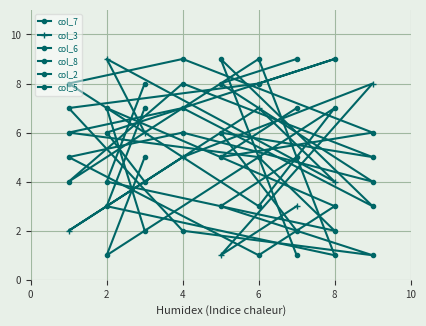

At which category does col_8 reach its first local peak?

8